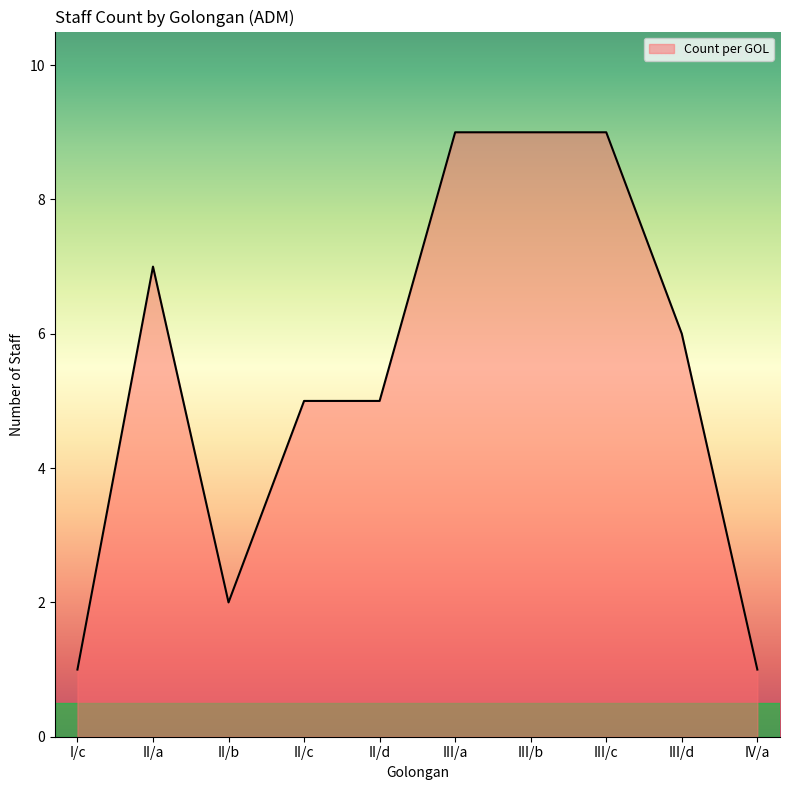

Read the value at III/c.

9